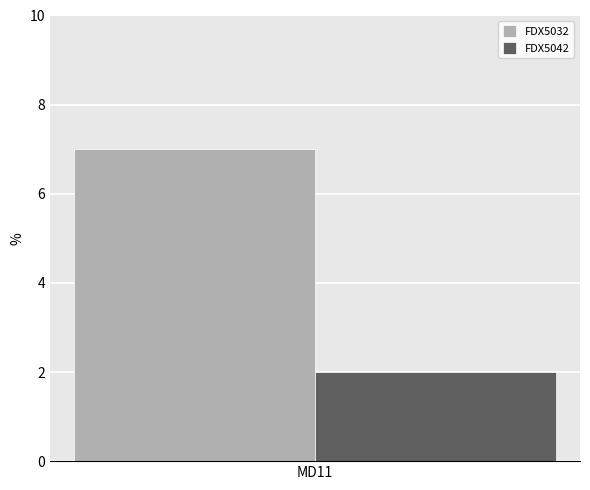

What is the greatest value displayed?

7